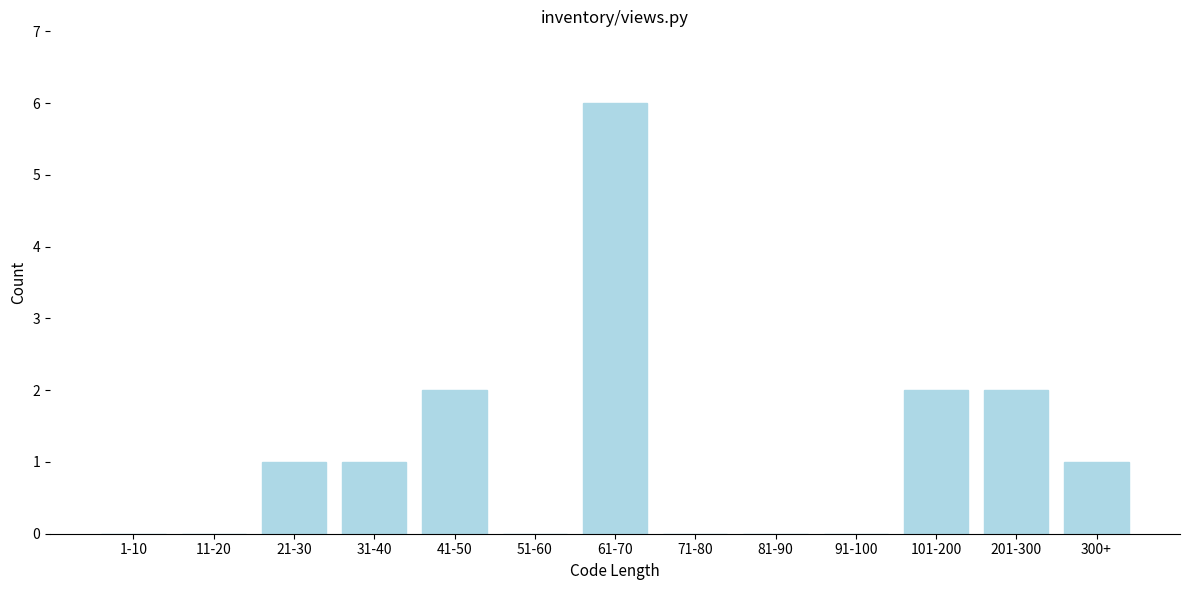

Reading left to right, list all the values displayed in this chart.

1-10=0	11-20=0	21-30=1	31-40=1	41-50=2	51-60=0	61-70=6	71-80=0	81-90=0	91-100=0	101-200=2	201-300=2	300+=1